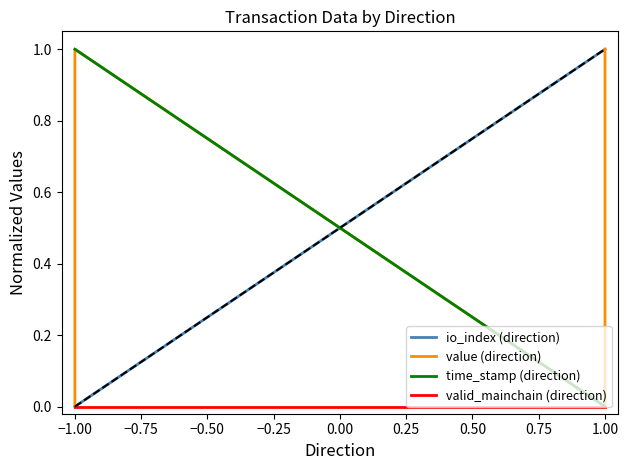

List the series in order of their peak value, highest first.

io_index (direction), value (direction), time_stamp (direction), valid_mainchain (direction)